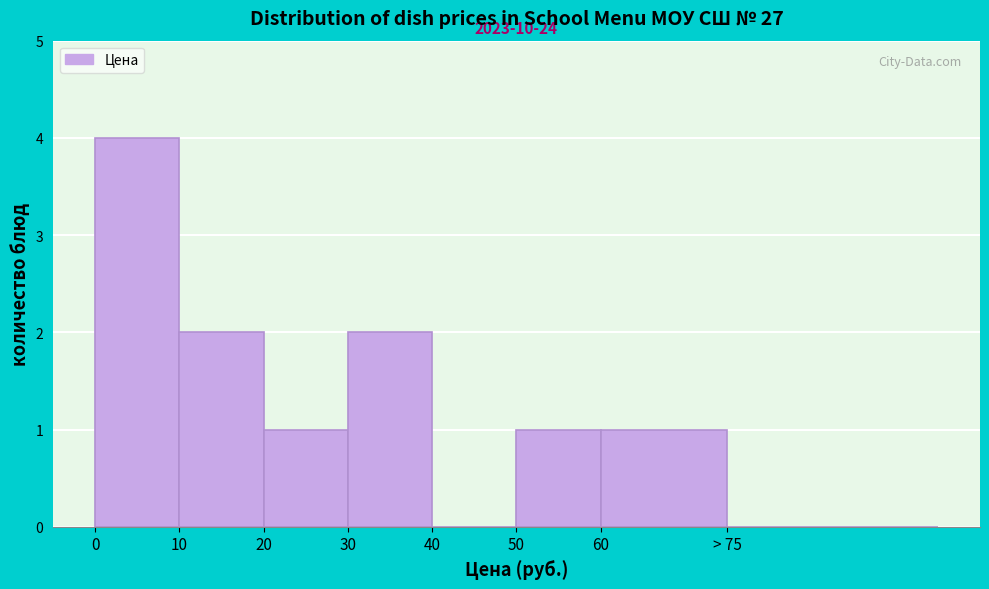

Reading left to right, what are all the values shown in this chart?

0=4	10=2	20=1	30=2	40=0	50=1	60=1	> 75=0